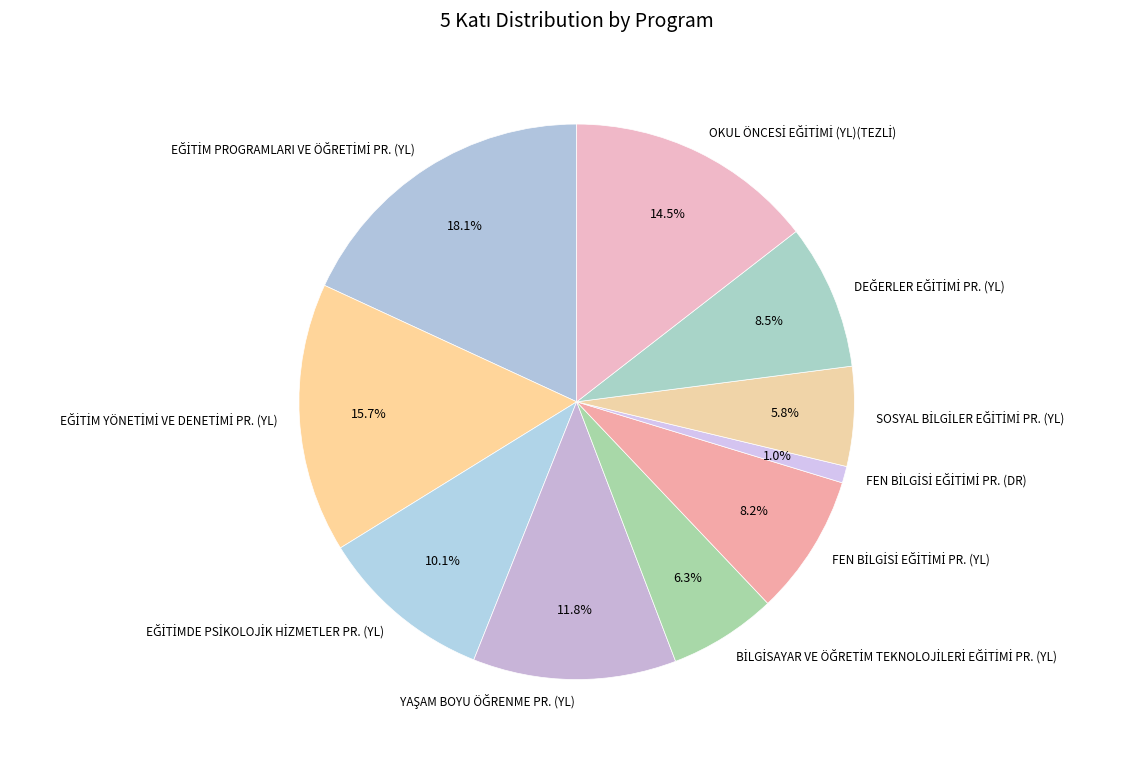

Does any single category account for the majority?

No